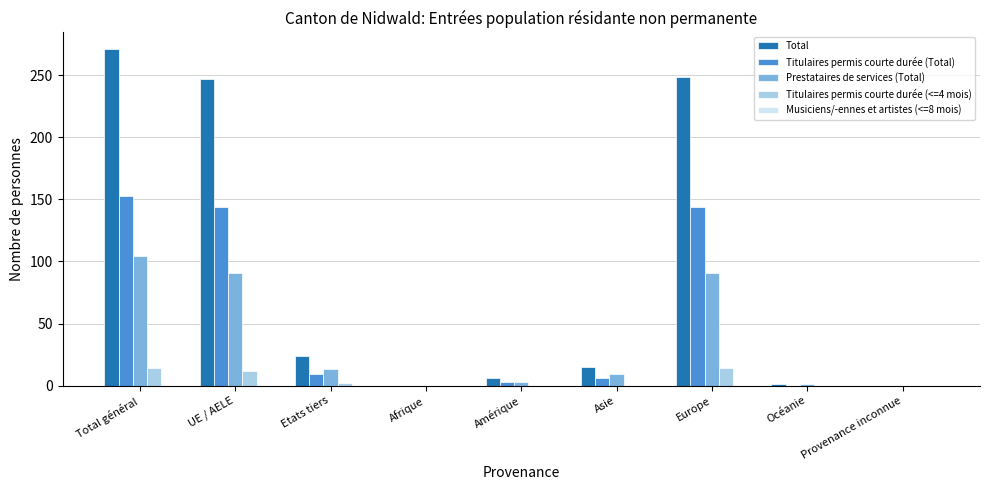

The Titulaires permis courte durée (Total) series shows 153 at Total général. True or false?

True